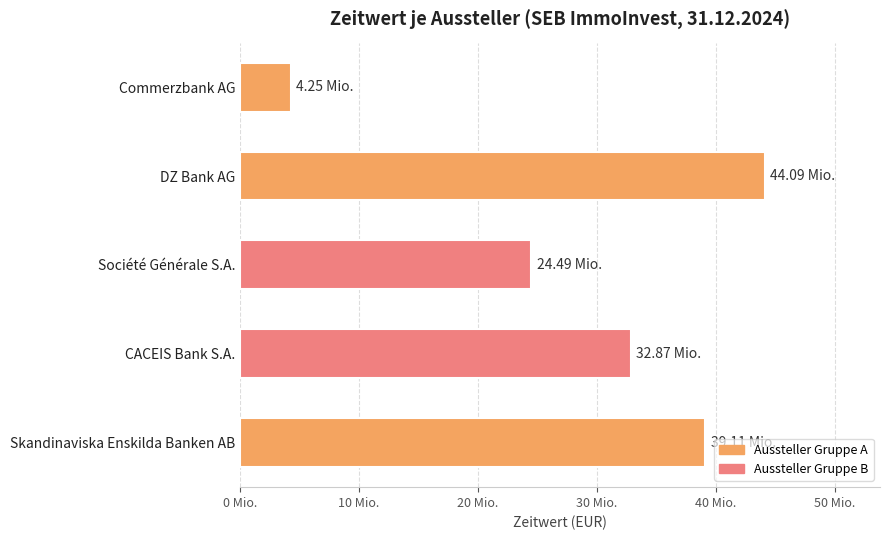

What is the difference between the maximum and second lowest values?

19595790.8